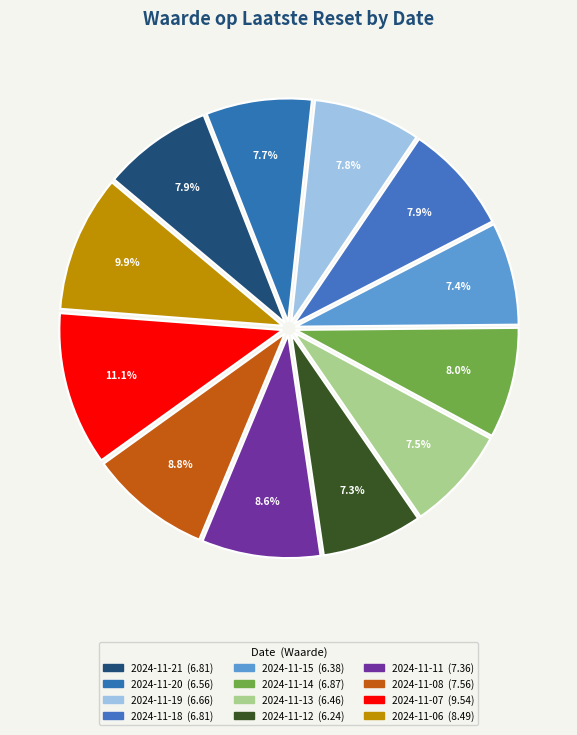

How many slices are in this pie chart?

12